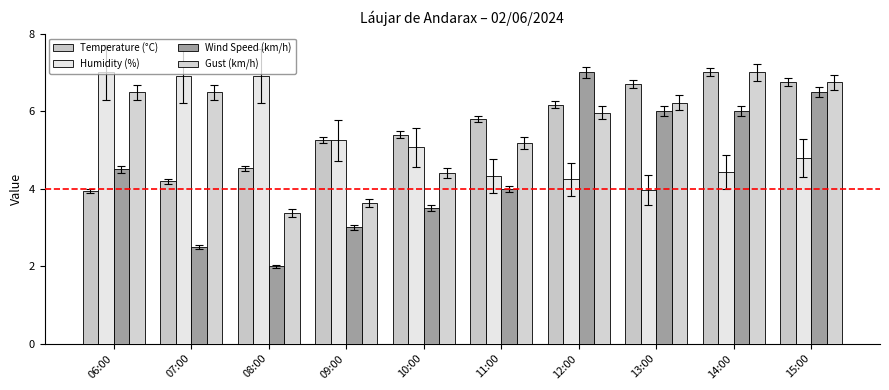

Reading left to right, list all the values displayed in this chart.

Temperature (°C): 3.9	4.2	4.5	5.2	5.4	5.8	6.2	6.7	7.0	6.7
Humidity (%): 7.0	6.9	6.9	5.2	5.1	4.3	4.2	4.0	4.4	4.8
Wind Speed (km/h): 4.5	2.5	2.0	3.0	3.5	4.0	7.0	6.0	6.0	6.5
Gust (km/h): 6.5	6.5	3.4	3.6	4.4	5.2	6.0	6.2	7.0	6.7